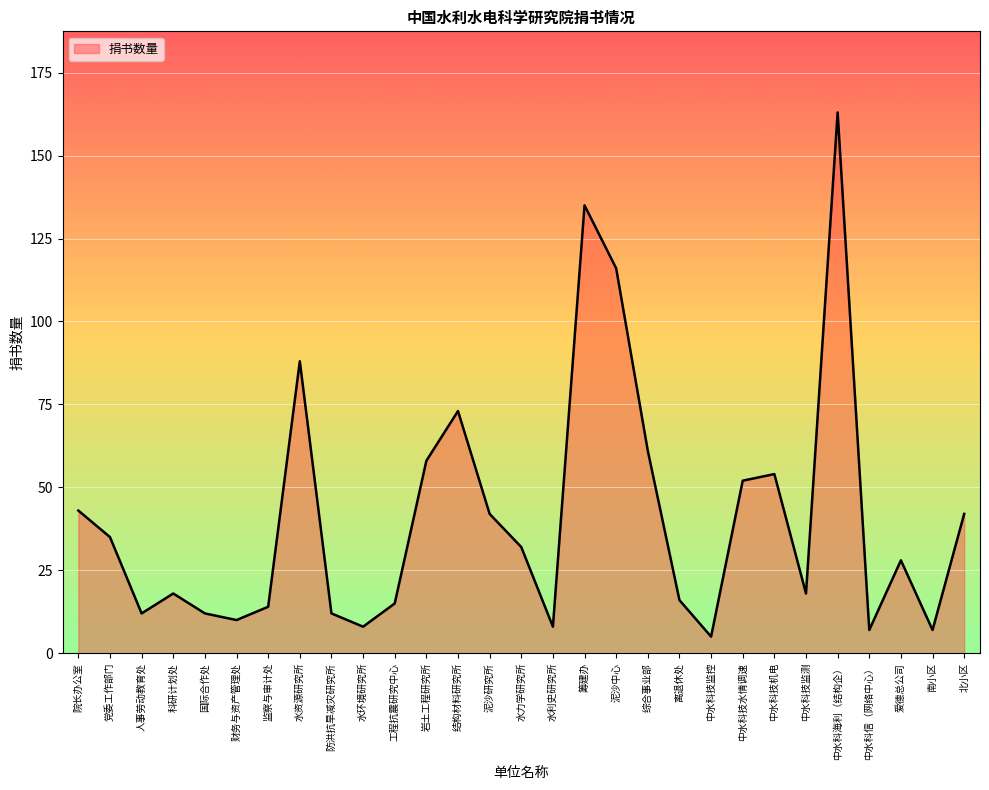

What is the difference between the maximum and minimum values?

158